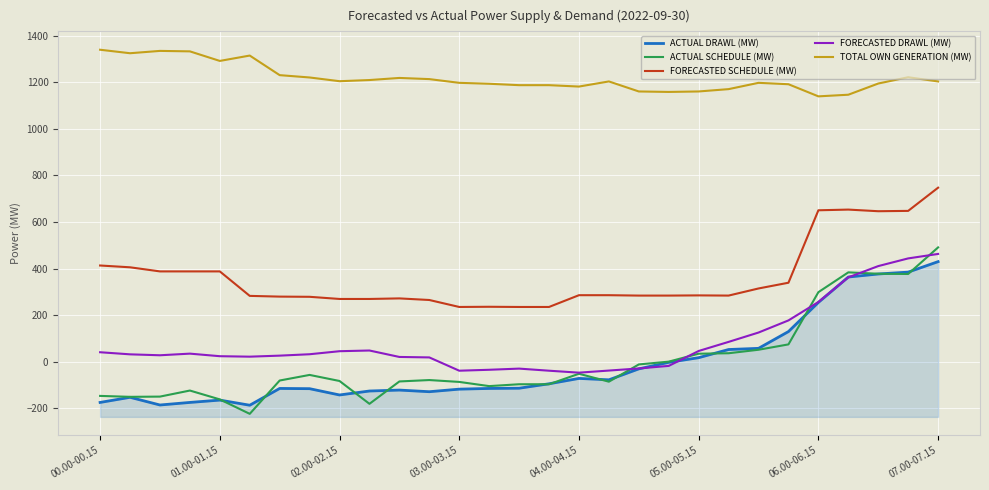

What is the total value across all series at 18?

1375.1